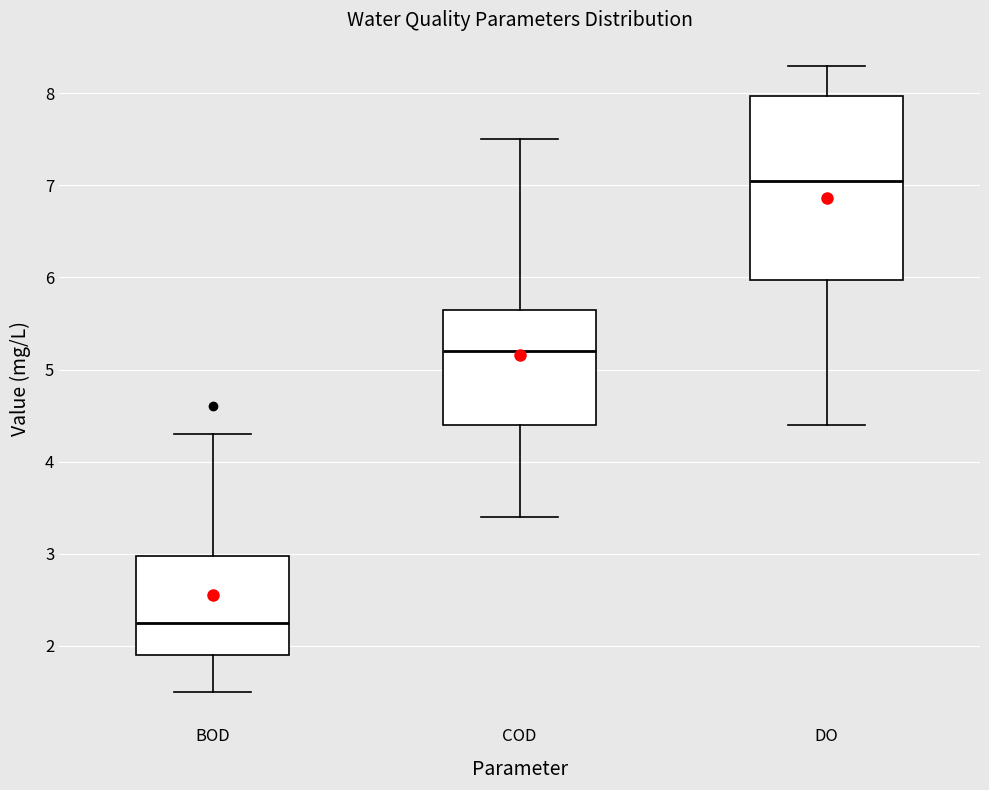

Which box is the tallest, from its lower edge to its upper edge?

DO